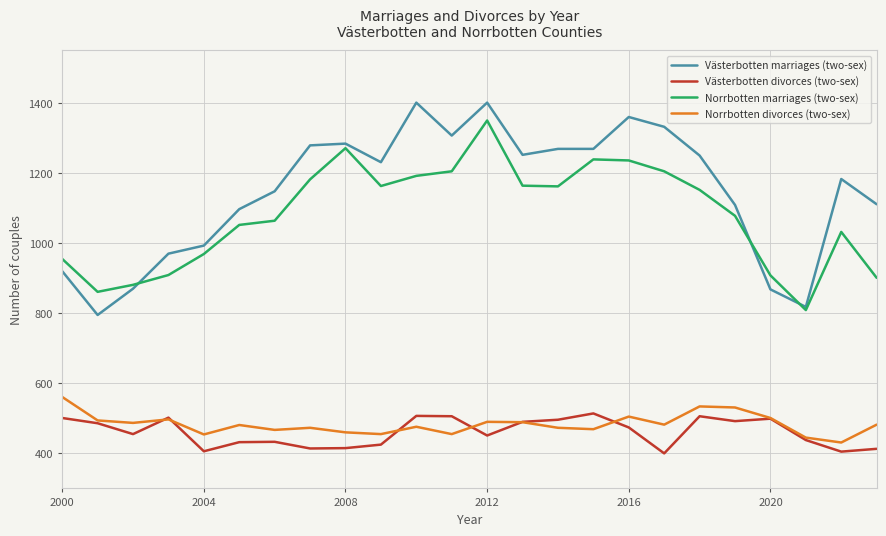

Which series has the largest range (max minus min)?

Västerbotten marriages (two-sex)